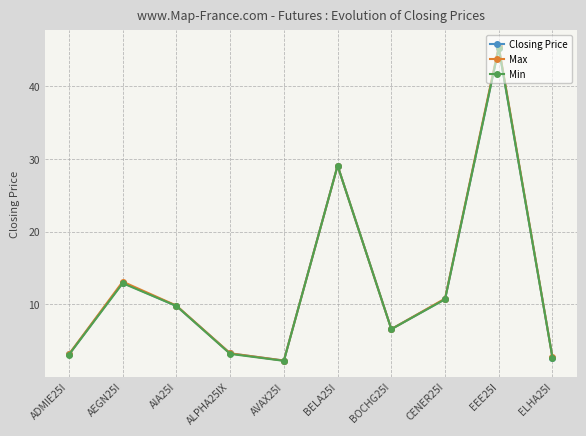

At how many categories does at least one series exceed 43?

1